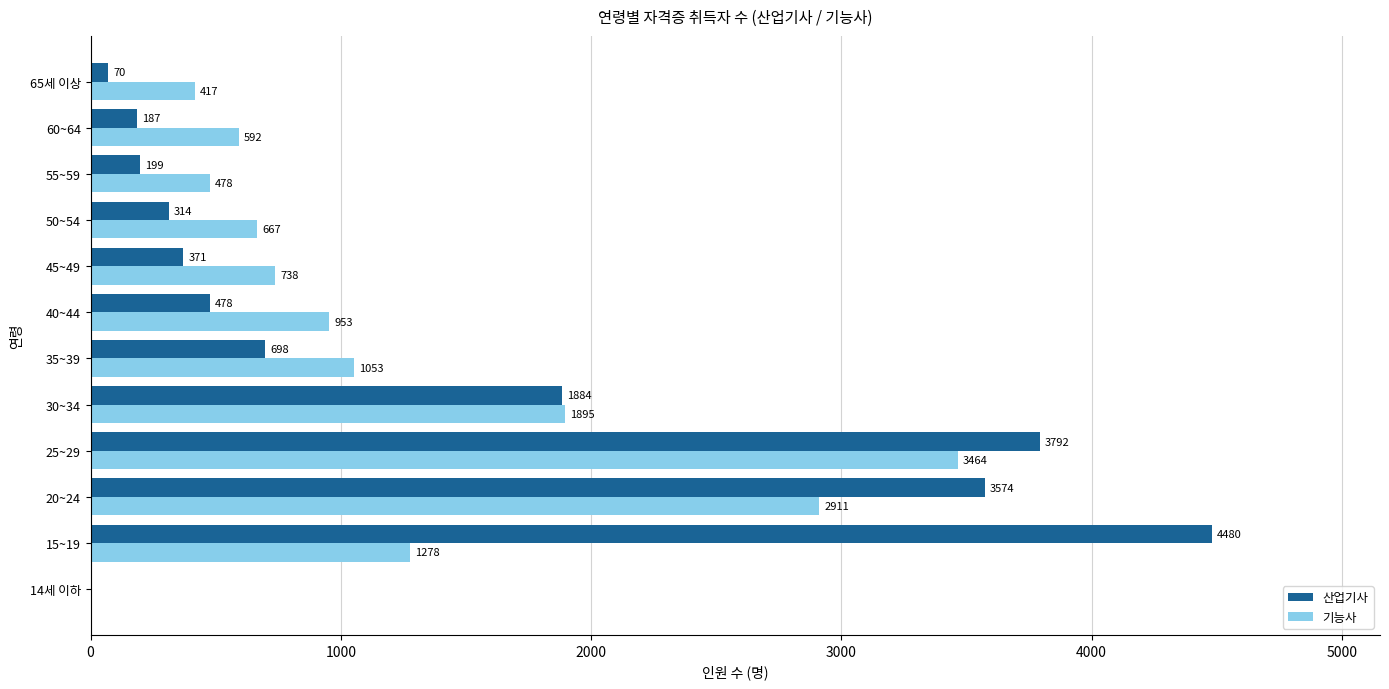

Which series changed the most between 25~29 and 60~64?

산업기사